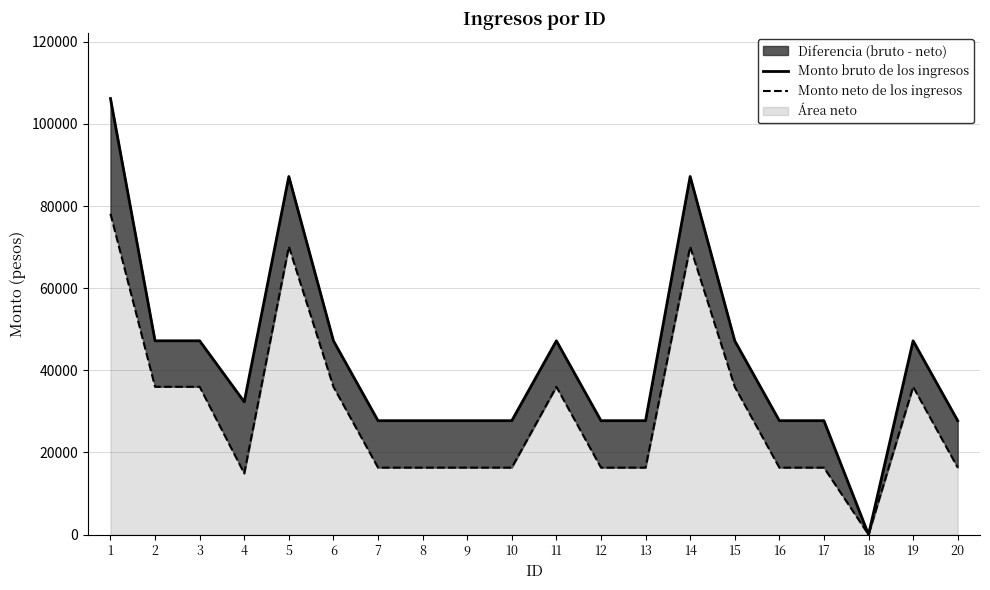

List the series in order of their overall mean, lowest first.

Monto neto de los ingresos, Monto bruto de los ingresos